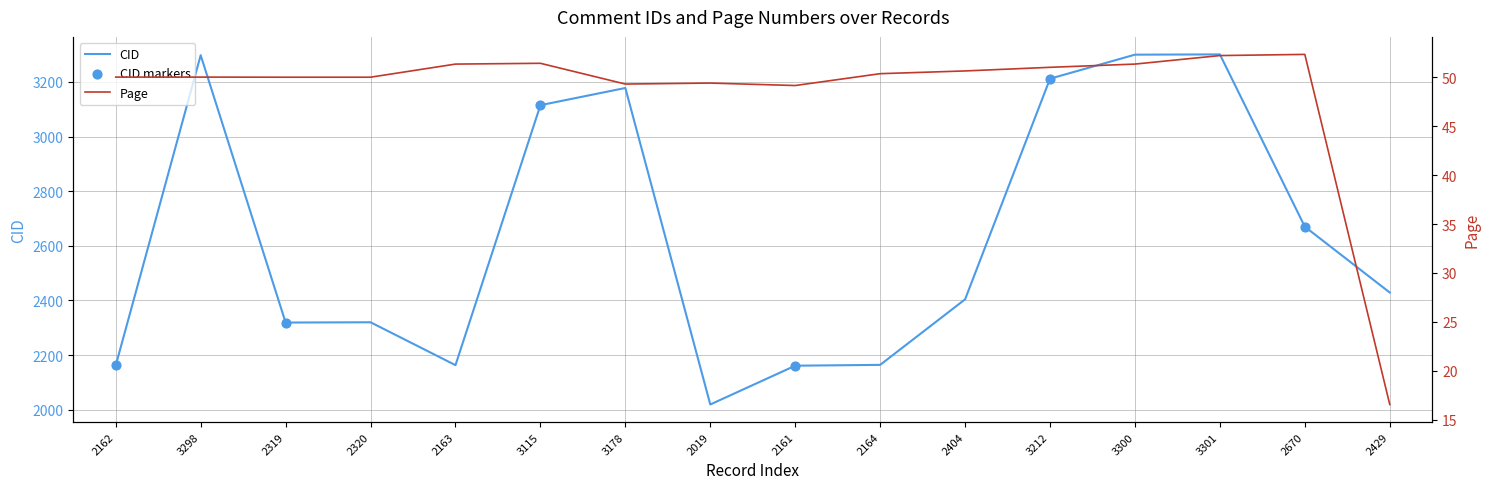

What are all the series names shown in the legend?

CID, Page